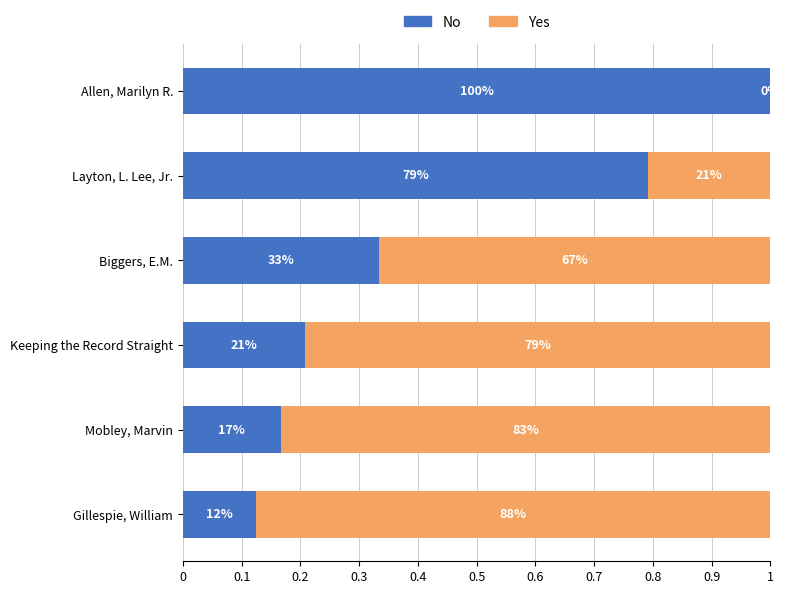

What are all the series names shown in the legend?

No, Yes